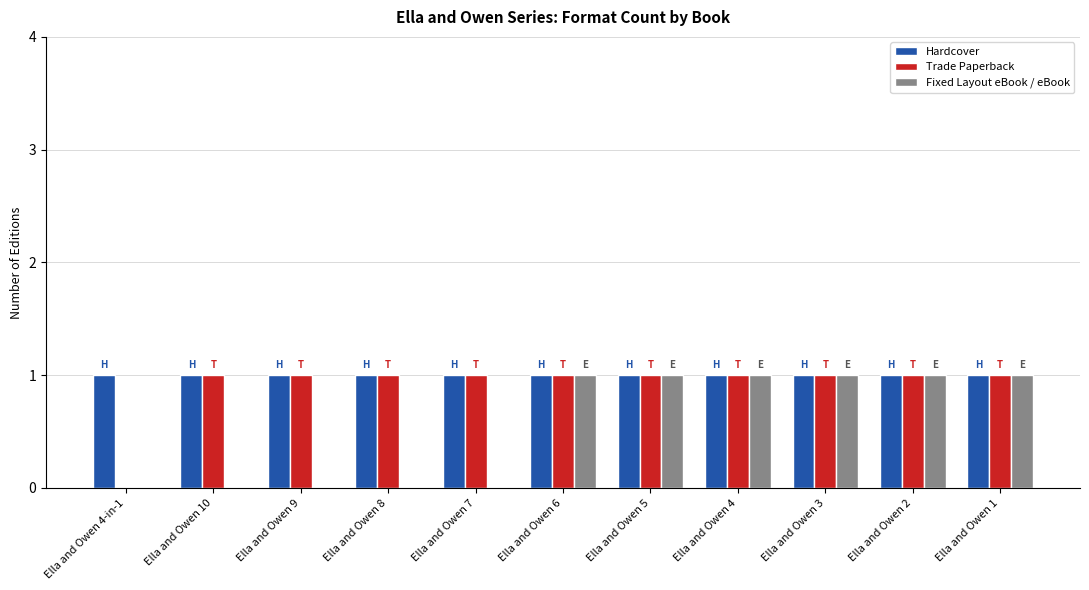

What are all the series names shown in the legend?

Hardcover, Trade Paperback, Fixed Layout eBook / eBook